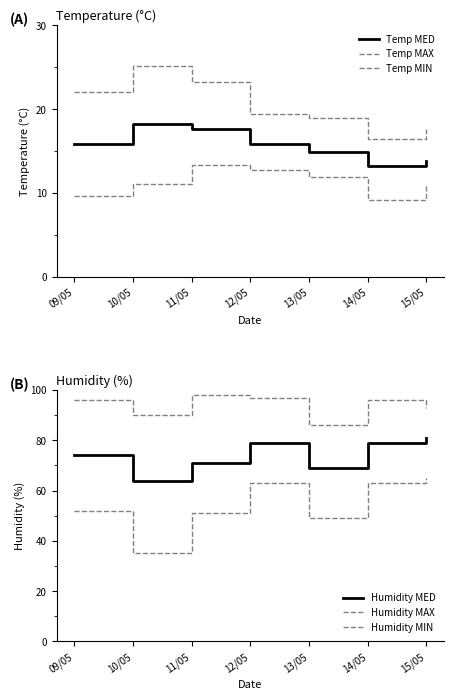

True or false: Temp MAX and Humidity MAX cross at least once.

False